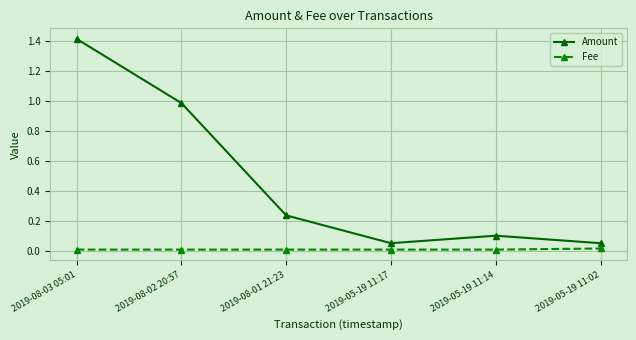

Is it true that Amount equals 0.1 at 2019-05-19 11:14?

True